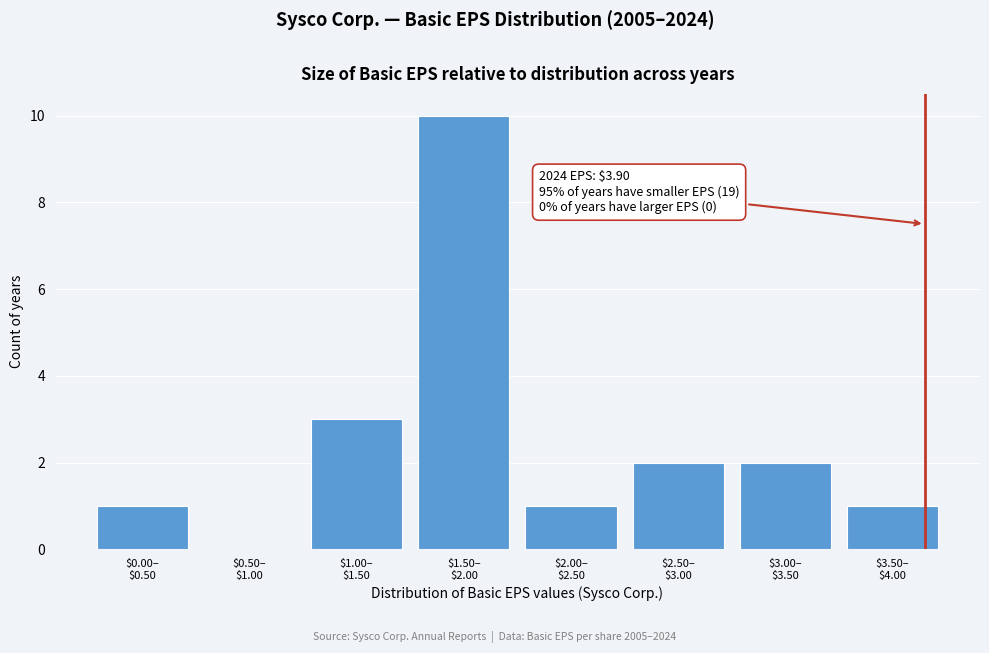

What is the maximum value shown in the chart?

10